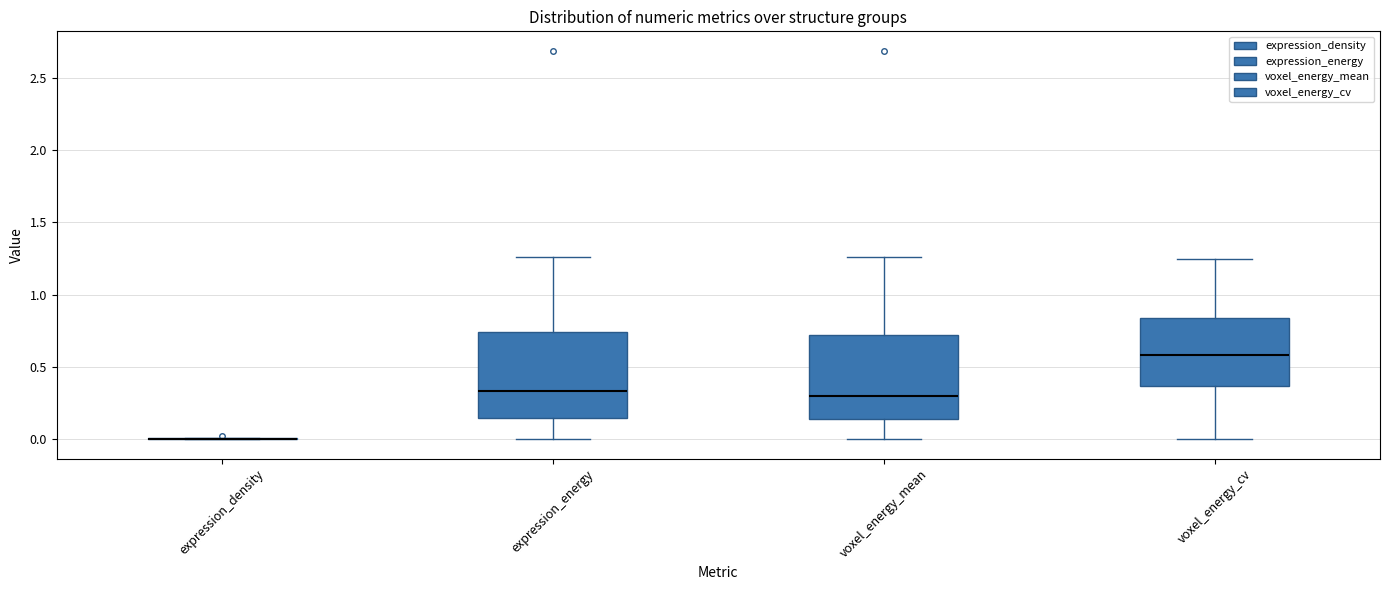

Reading left to right, transcribe this box plot: for each box, give where its median line is, the range the box spans, and where its two whiskers end, as read against the y-axis. The values are not printed on the chart, so give them approximately, as read against the axis.

expression_density: box collapsed to a line at 0.00, whiskers 0.00 to 0.00
expression_energy: median 0.35, box 0.15 to 0.75, whiskers 0.00 to 1.25
voxel_energy_mean: median 0.30, box 0.15 to 0.70, whiskers 0.00 to 1.25
voxel_energy_cv: median 0.60, box 0.35 to 0.85, whiskers 0.00 to 1.25